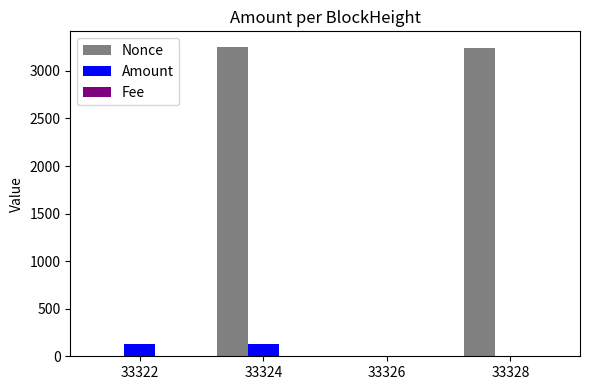

The Nonce series shows 4354.7 at 33324. True or false?

False